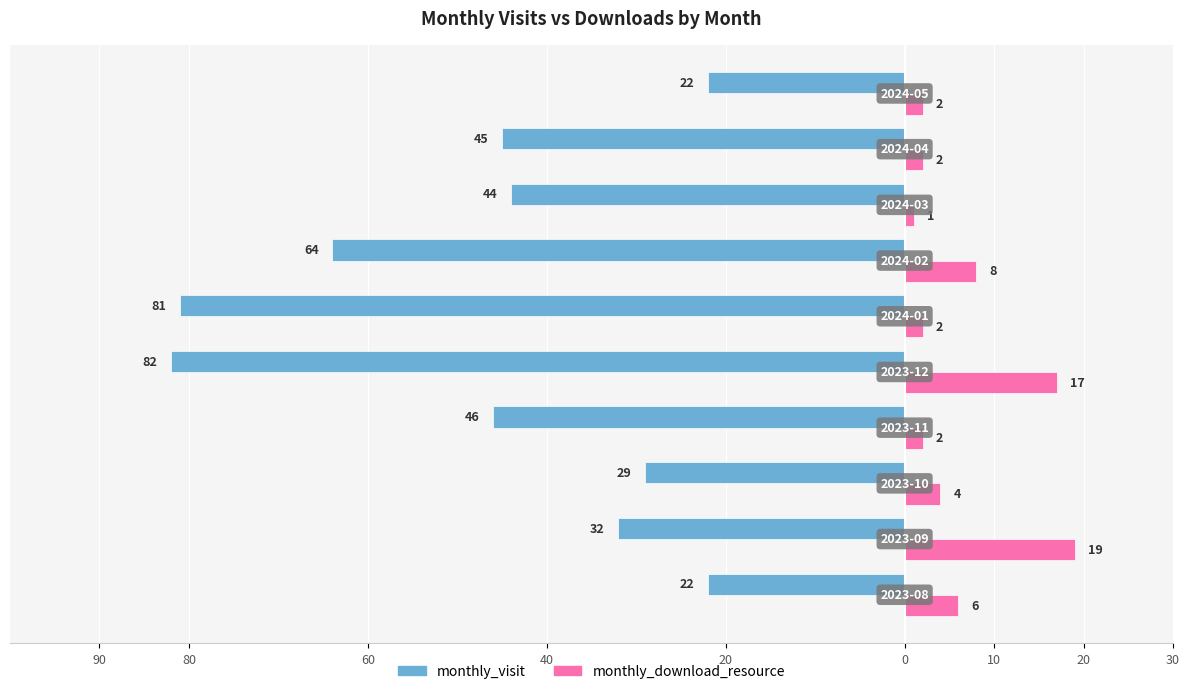

What are all the series names shown in the legend?

monthly_visit, monthly_download_resource